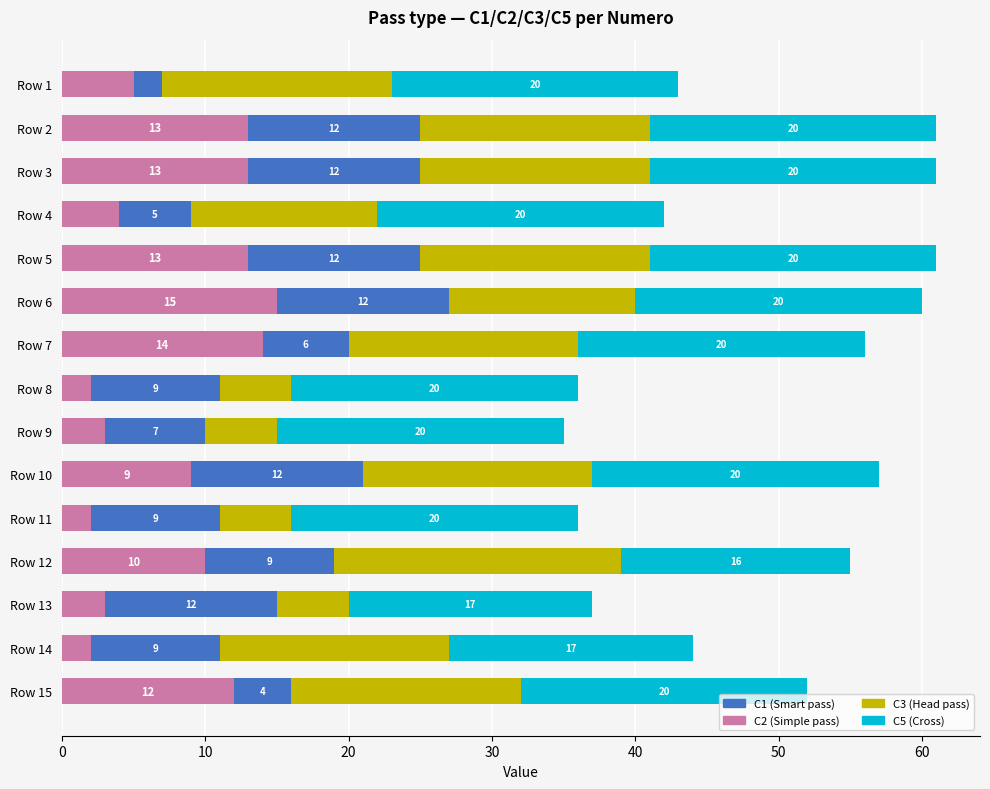

How many data points does each series have?

15